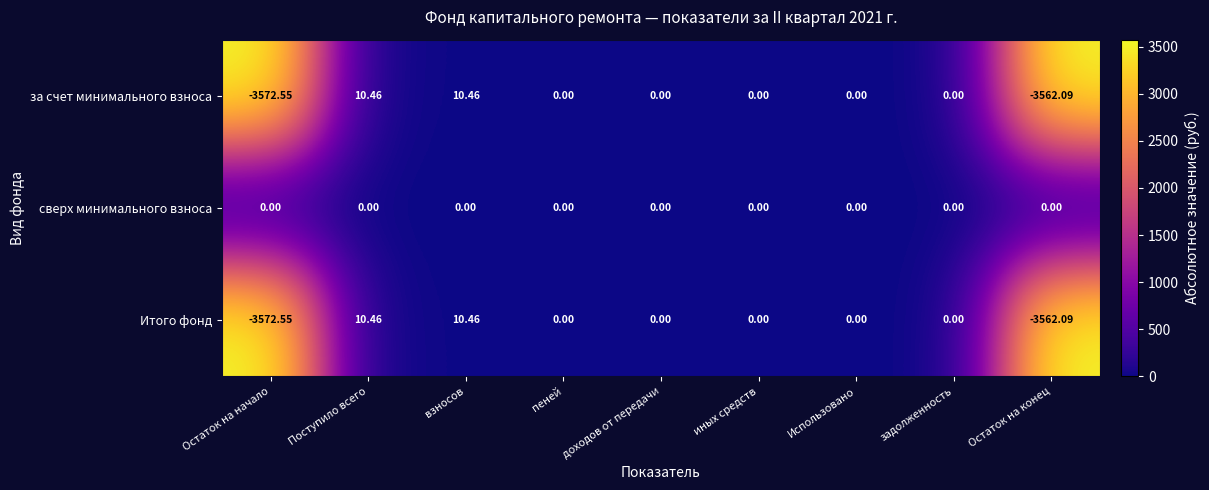

Which series has the largest total across all categories?

сверх минимального взноса